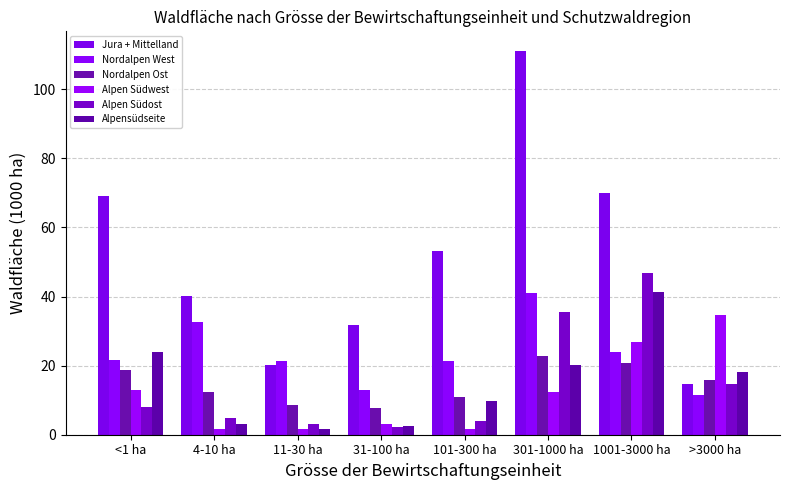

What position from the right is 11-30 ha?

6